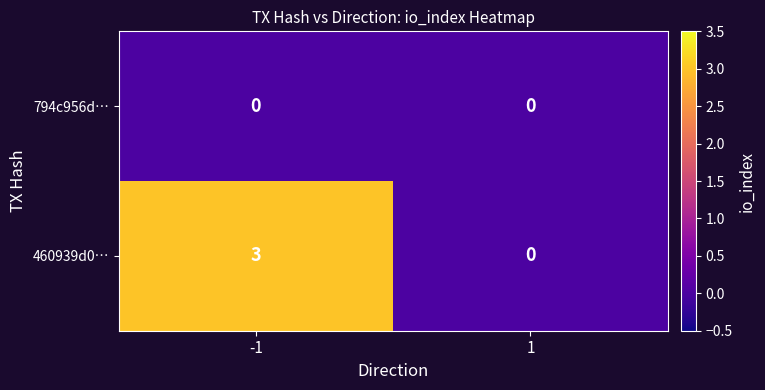

Reading left to right, transcribe all the data shown in this chart.

794c956d…: -1=0	1=0
460939d0…: -1=3	1=0